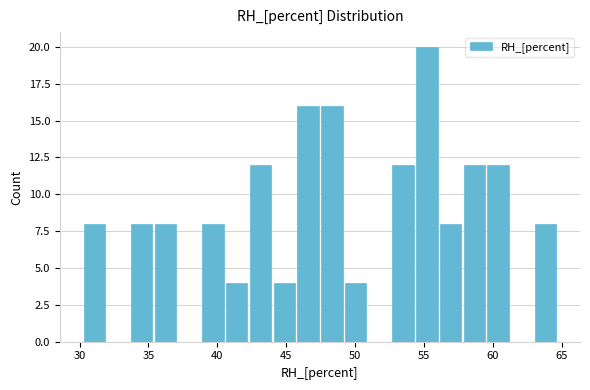

Read against the x-axis, roughly where is the centre of the tallest bar?

55.0